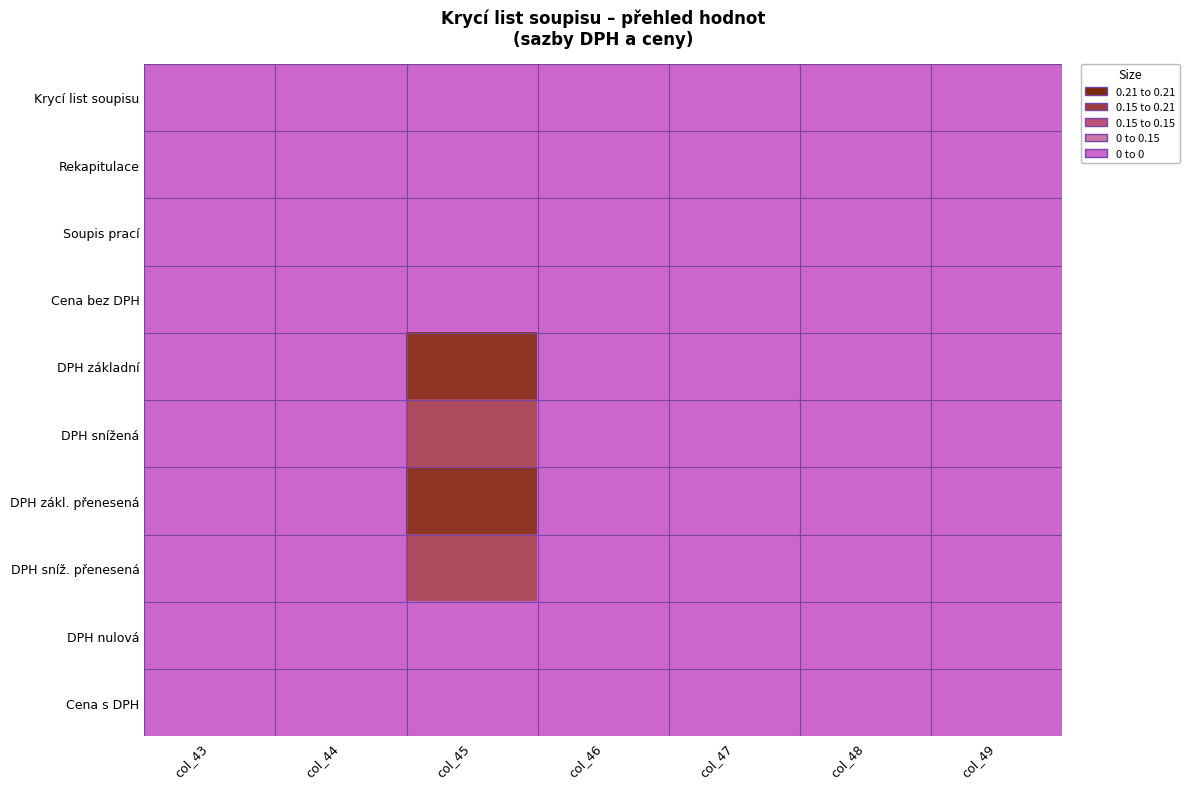

Which series has the largest total across all categories?

DPH základní